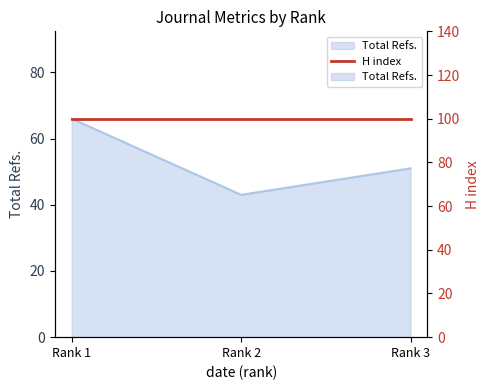

Rank the categories by value from lowest to highest.

Rank 2, Rank 3, Rank 1